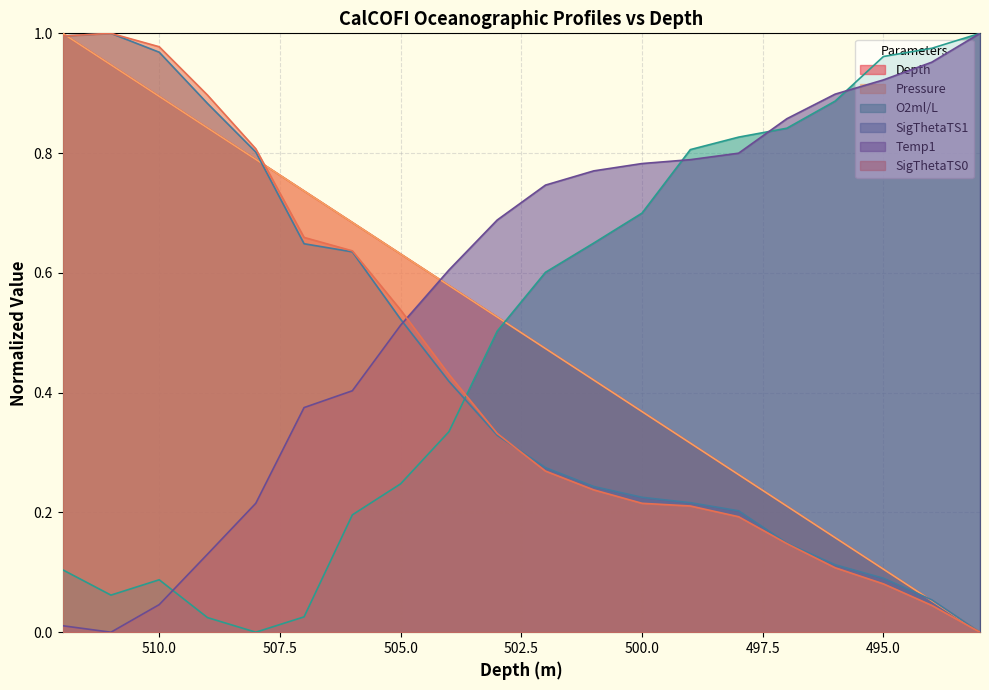

After their last crossing, which series has the higher values: SigThetaTS1 or SigThetaTS0?

SigThetaTS1